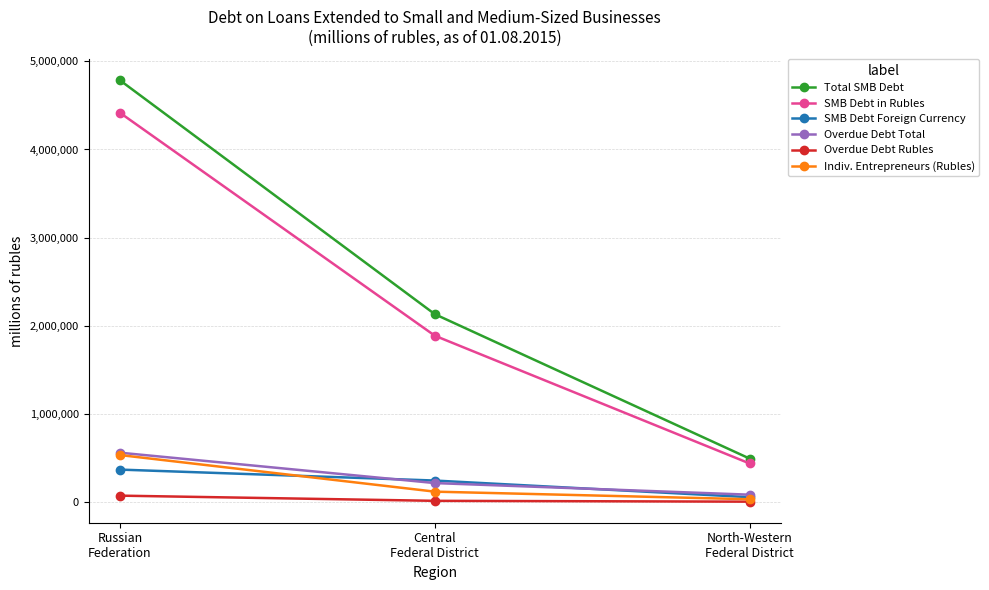

At which label does SMB Debt in Rubles first exceed 1887471?

Russian
Federation